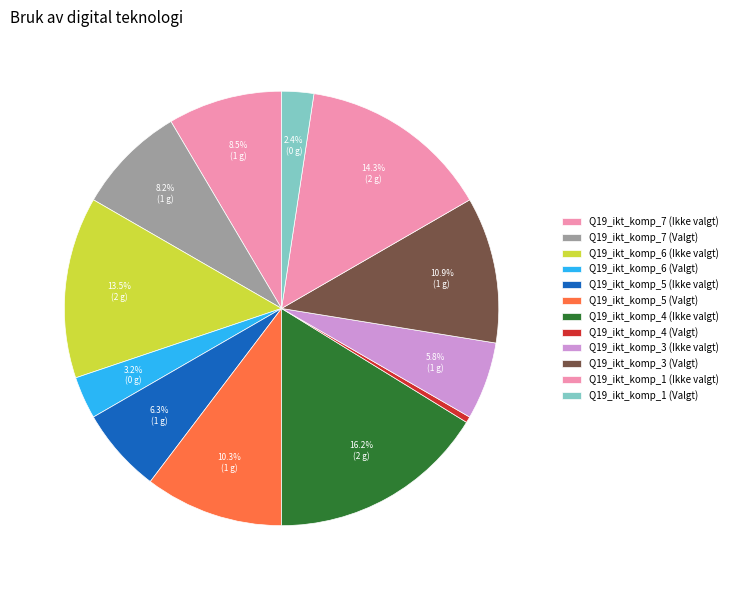

How many slices are in this pie chart?

12